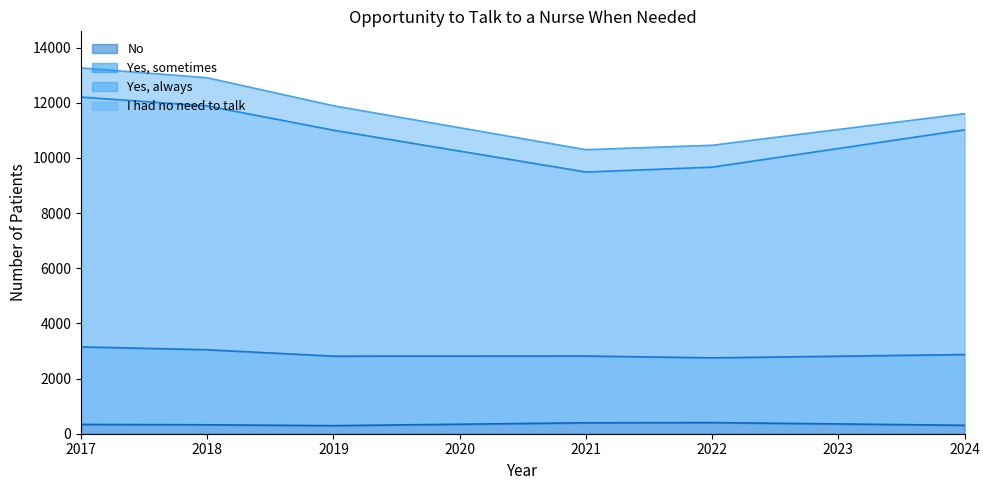

How many data points in No are above 337?

2